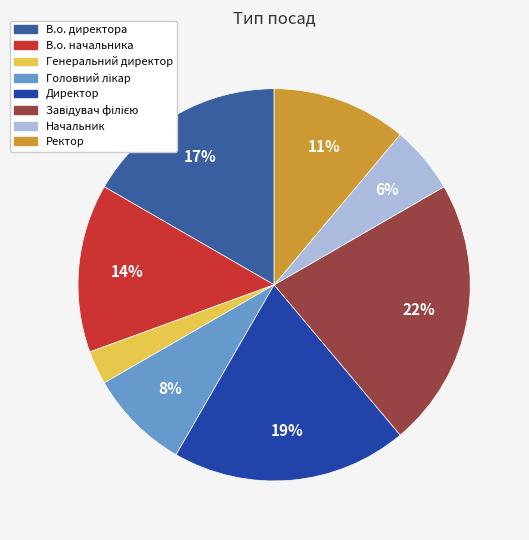

To the nearest percent, what percentage of the pie is Головний лікар?

8%